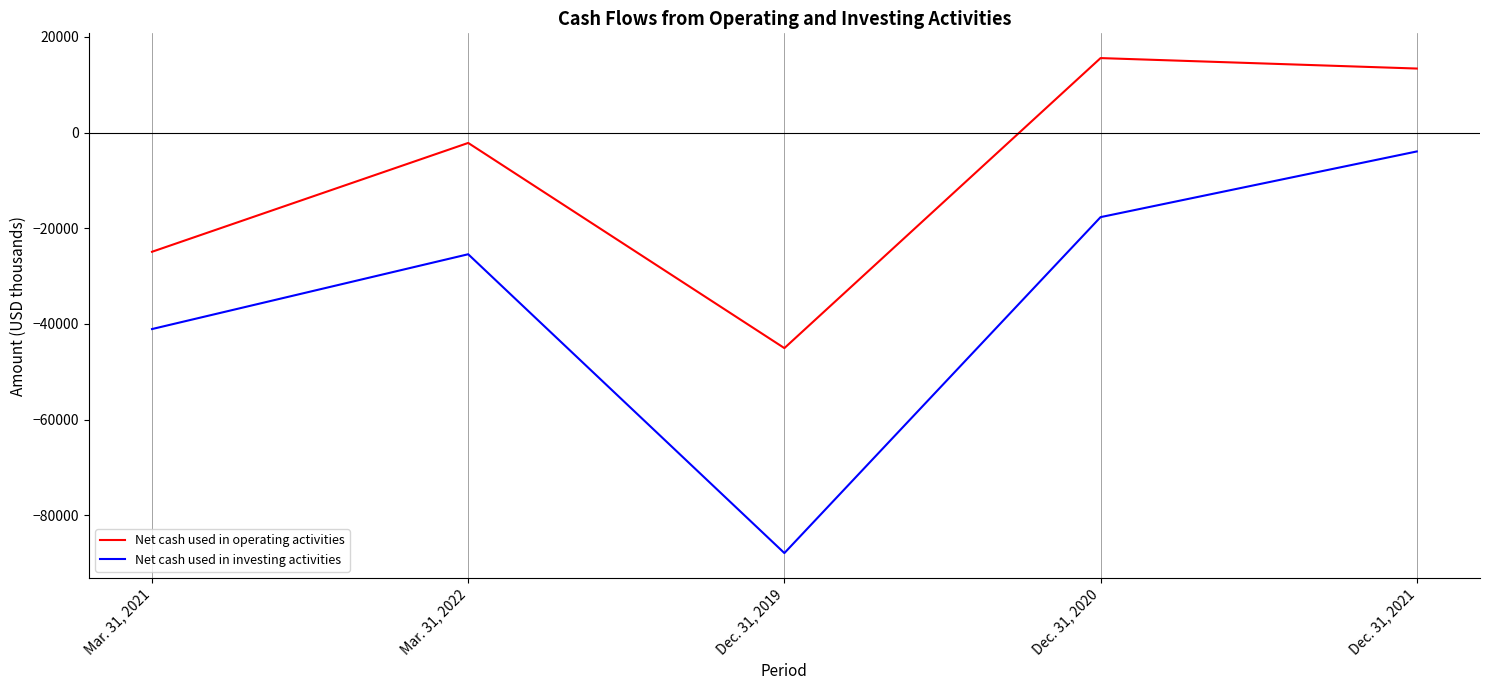

Reading left to right, list all the values displayed in this chart.

Net cash used in operating activities: Mar. 31, 2021=-24914	Mar. 31, 2022=-2174	Dec. 31, 2019=-45039	Dec. 31, 2020=15556	Dec. 31, 2021=13371
Net cash used in investing activities: Mar. 31, 2021=-41060	Mar. 31, 2022=-25429	Dec. 31, 2019=-87862	Dec. 31, 2020=-17674	Dec. 31, 2021=-3954